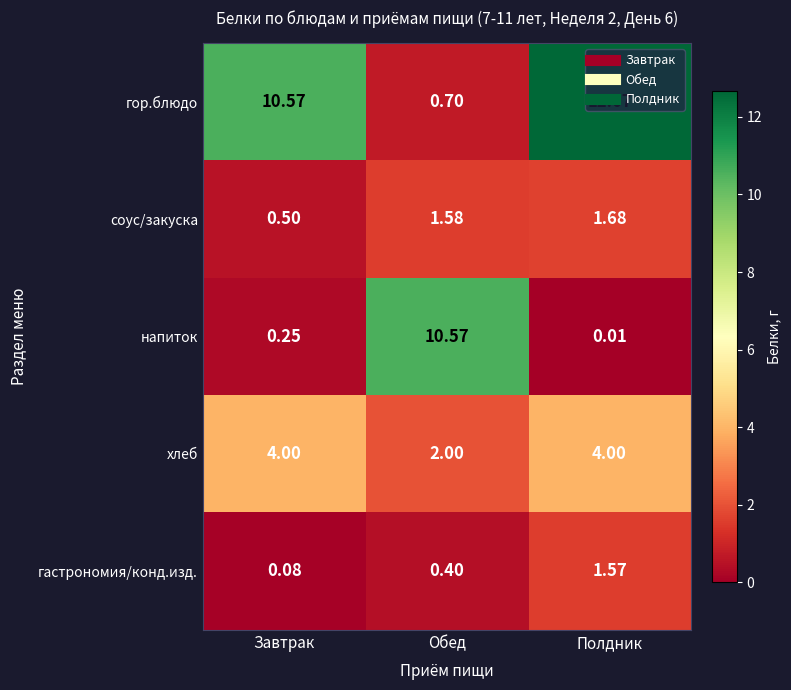

Which series has the largest total across all categories?

гор.блюдо